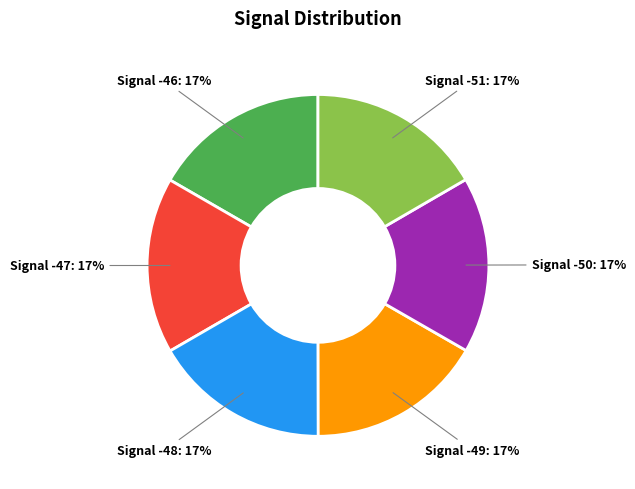

To the nearest percent, what is the average slice percentage?

17%